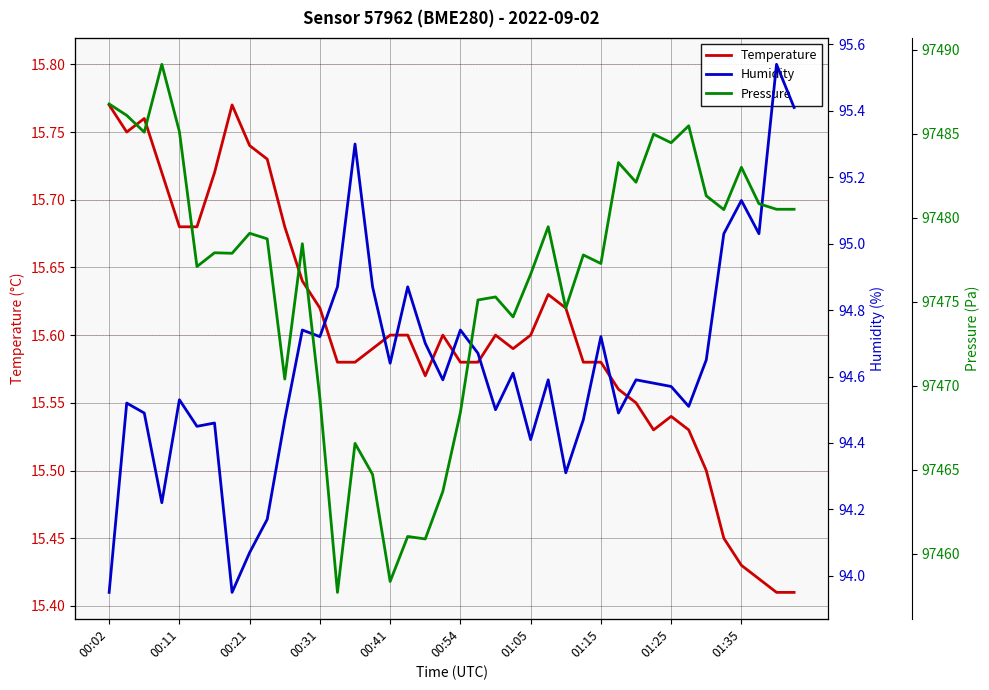

In Pressure, how many points are lower than both neighbors (excluding endpoints)?

13